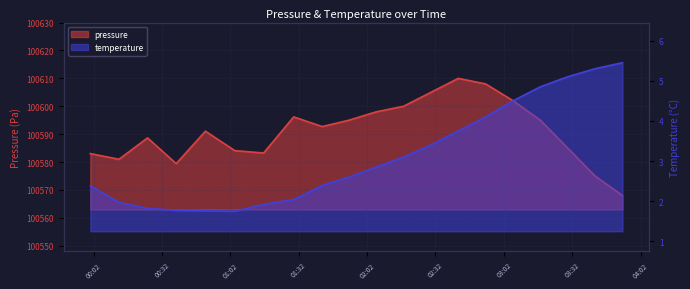

At how many categories does at least one series exceed 74793?

20